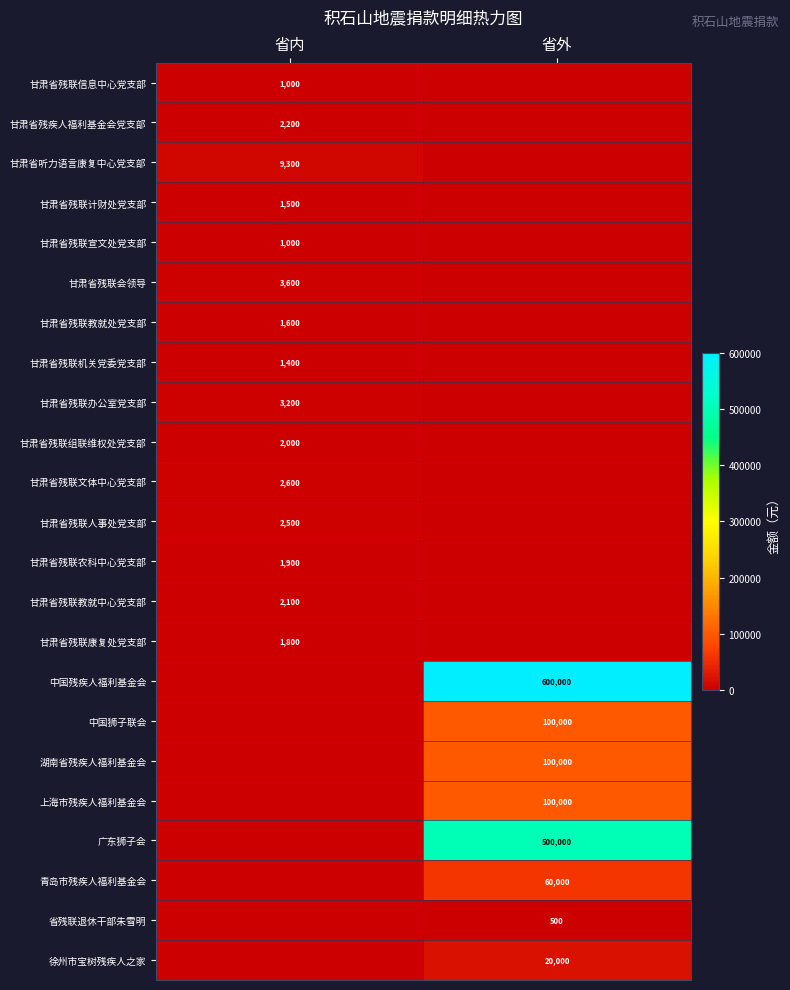

Is it true that 徐州市宝树残疾人之家 equals 20000 at 省外?

True